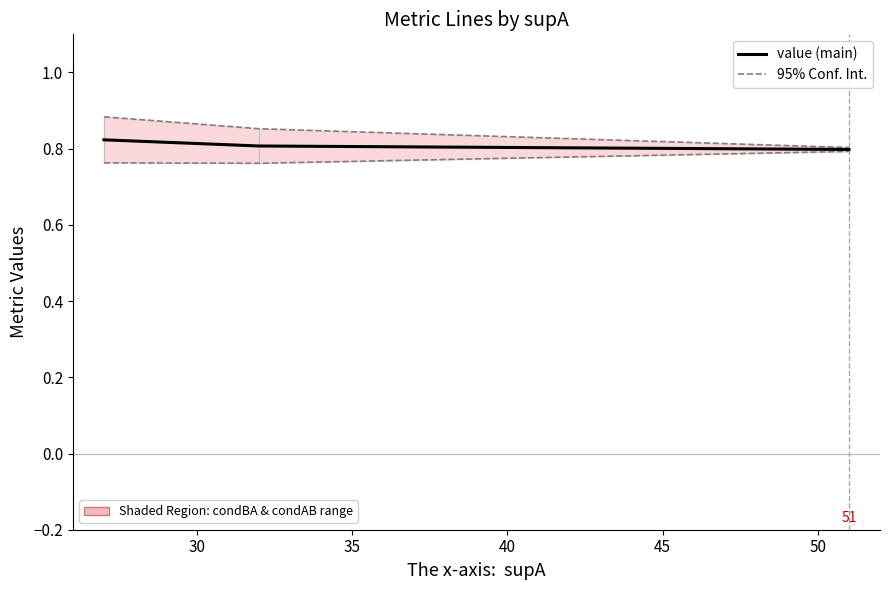

What is the maximum value for value (main)?

0.8